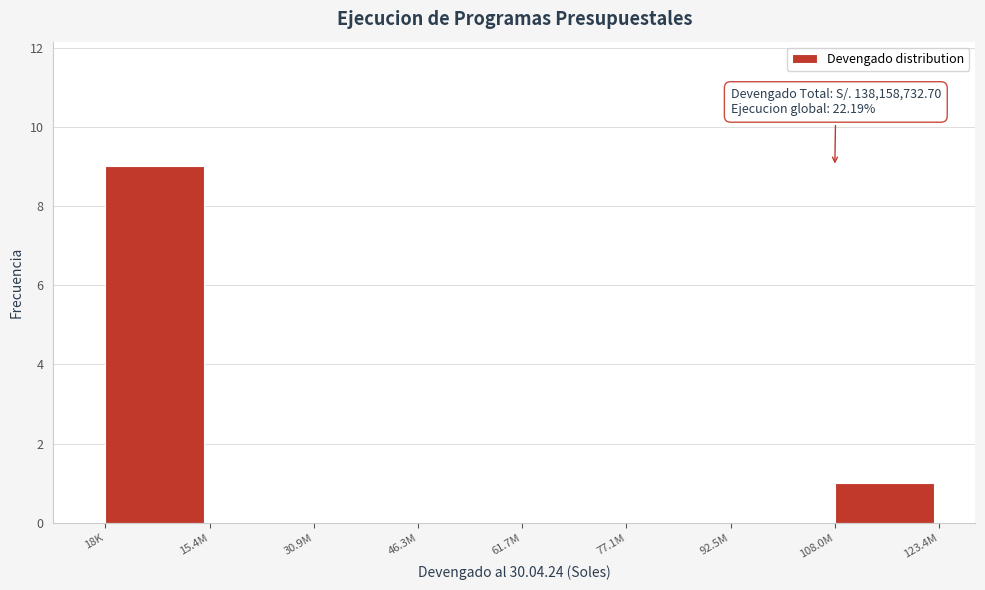

Reading left to right, what are all the values shown in this chart?

18K=9	15.4M=0	30.9M=0	46.3M=0	61.7M=0	77.1M=0	92.5M=0	108.0M=1